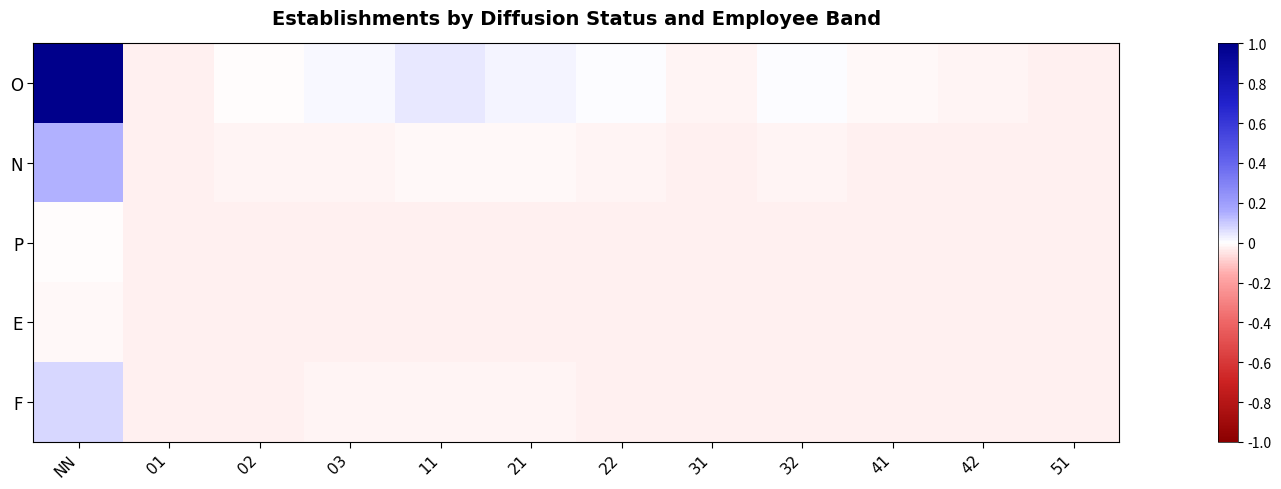

Which series has the largest total across all categories?

O